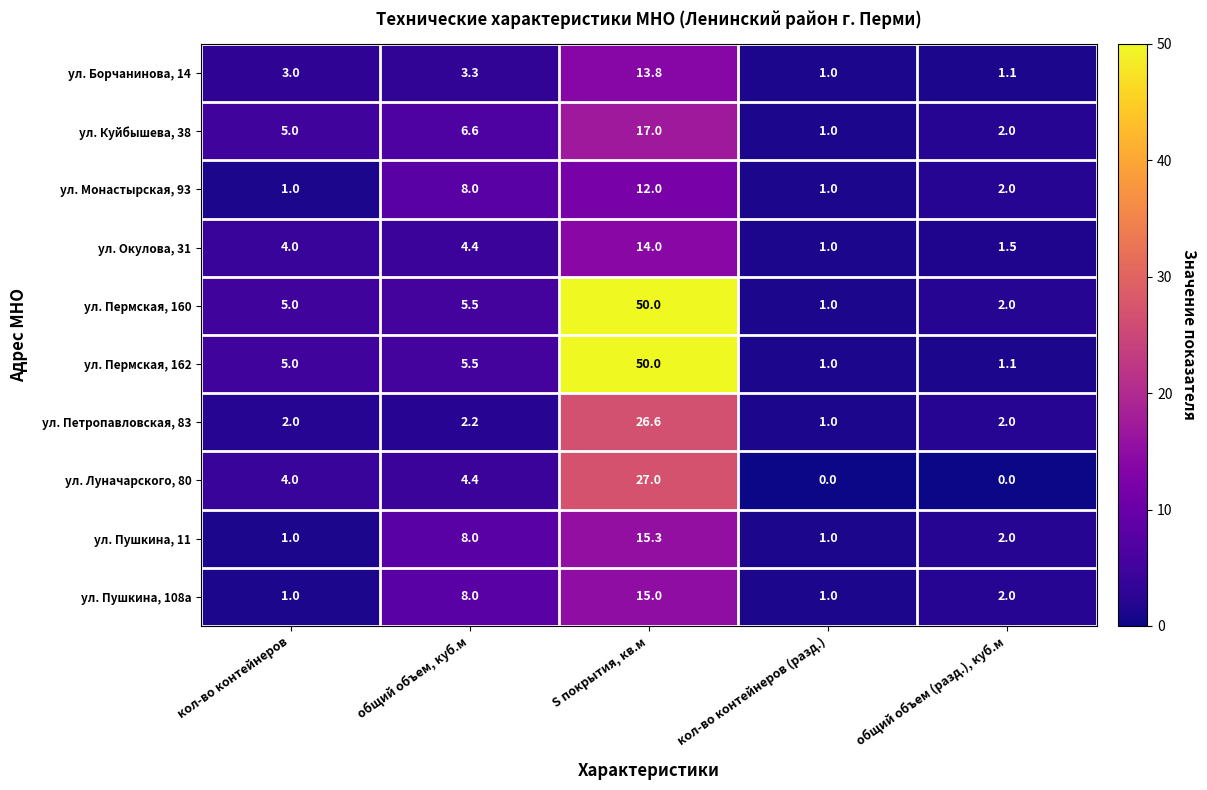

Rank the categories by ул. Окулова, 31 value from lowest to highest.

кол-во контейнеров (разд.), общий объем (разд.), куб.м, кол-во контейнеров, общий объем, куб.м, S покрытия, кв.м